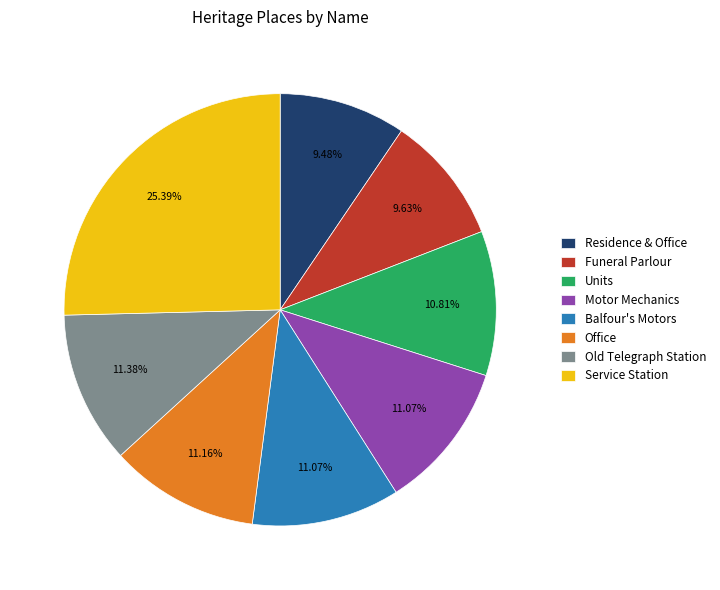

To the nearest percent, what is the average slice percentage?

12%